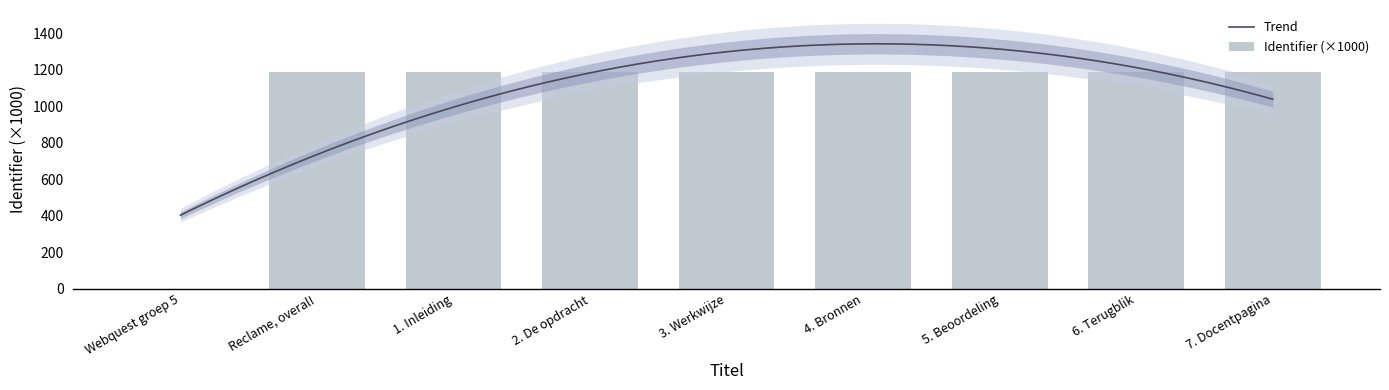

True or false: the data shows 788.8 at 1. Inleiding.

False